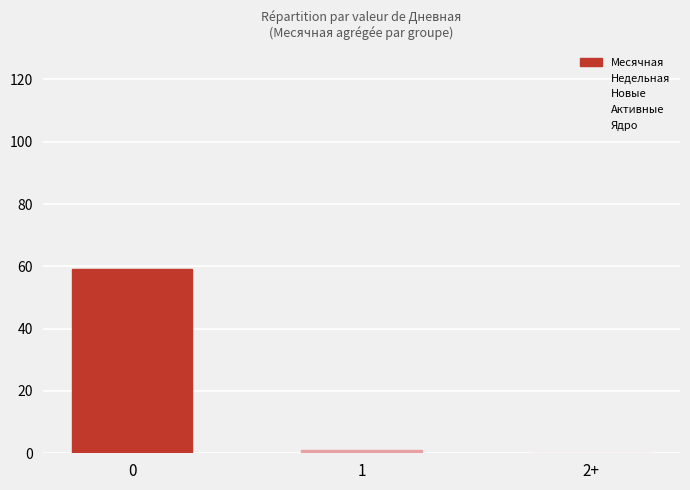

True or false: the data shows 59 at 0.

True